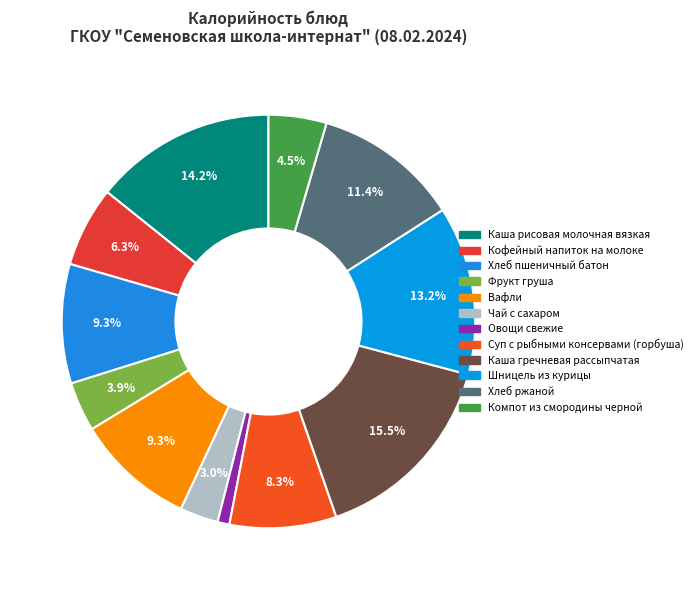

To the nearest percent, what percentage of the pie is Чай с сахаром?

3%